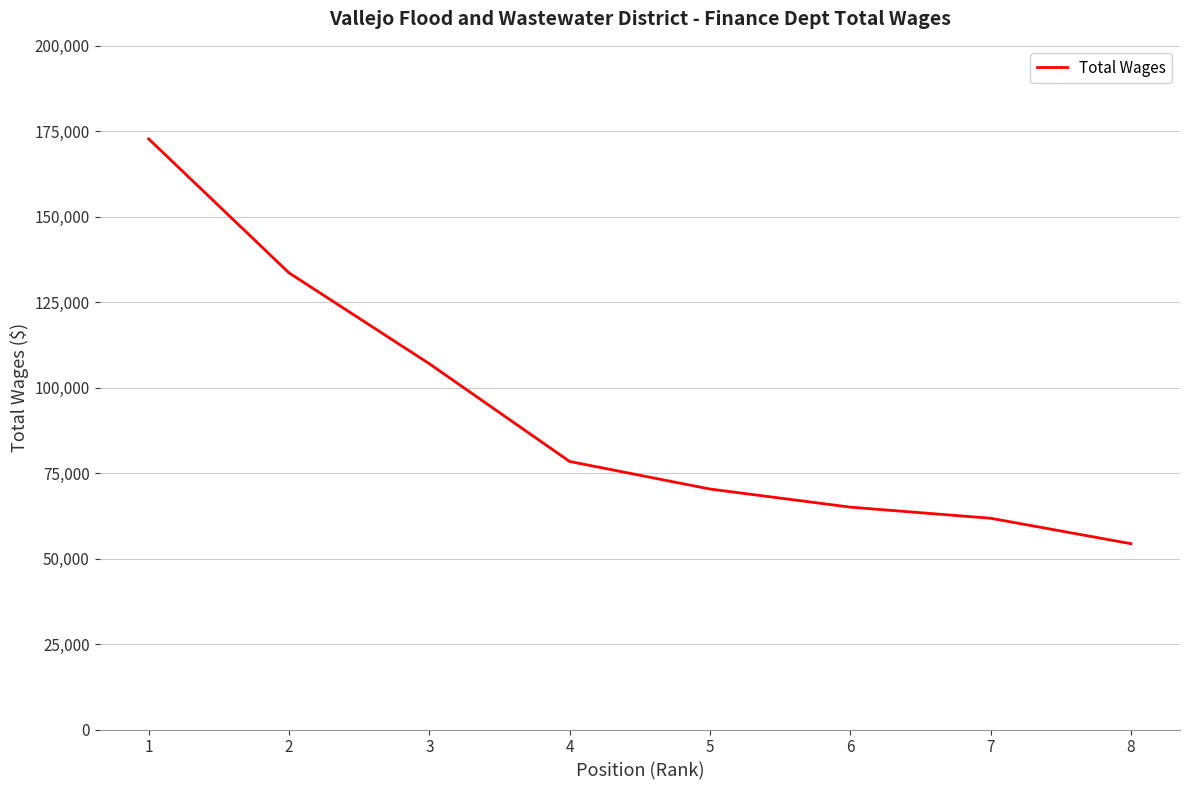

Where is the data nearest to the value 113565?

3